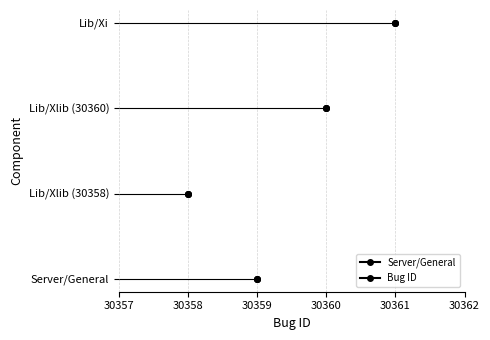

Reading right to left, what are all the values shown in this chart?

30361	30360	30358	30359